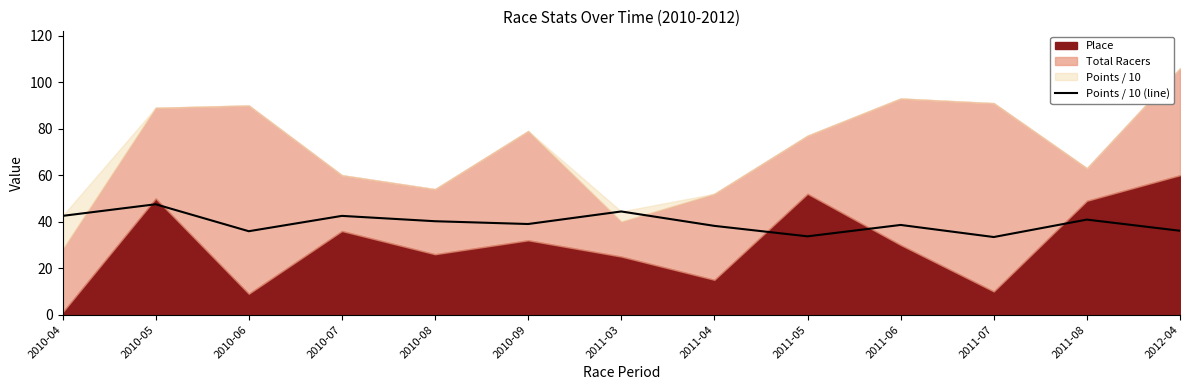

True or false: the data shows 53.7 at 2011-07.

False